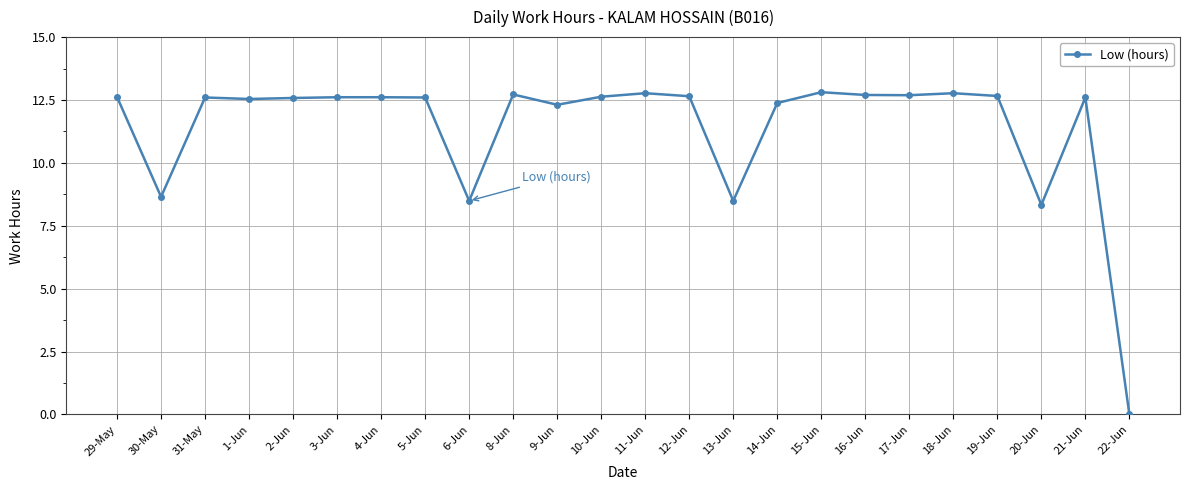

What is the ratio of the value at 11-Jun to the value at 21-Jun?

1.0